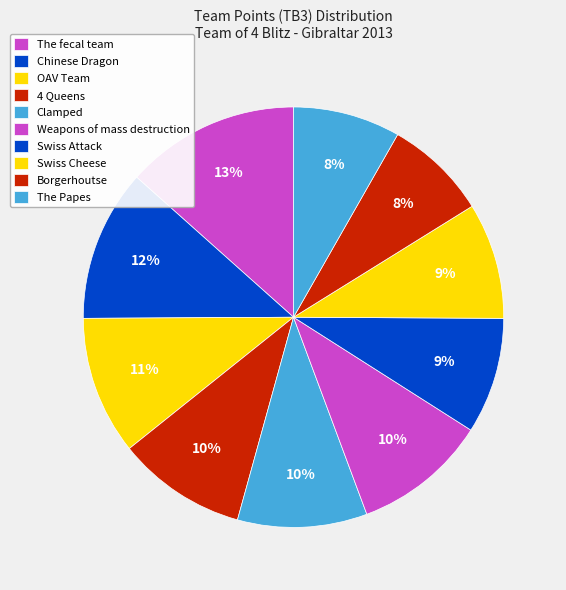

Does Clamped account for over 50% of the chart?

No